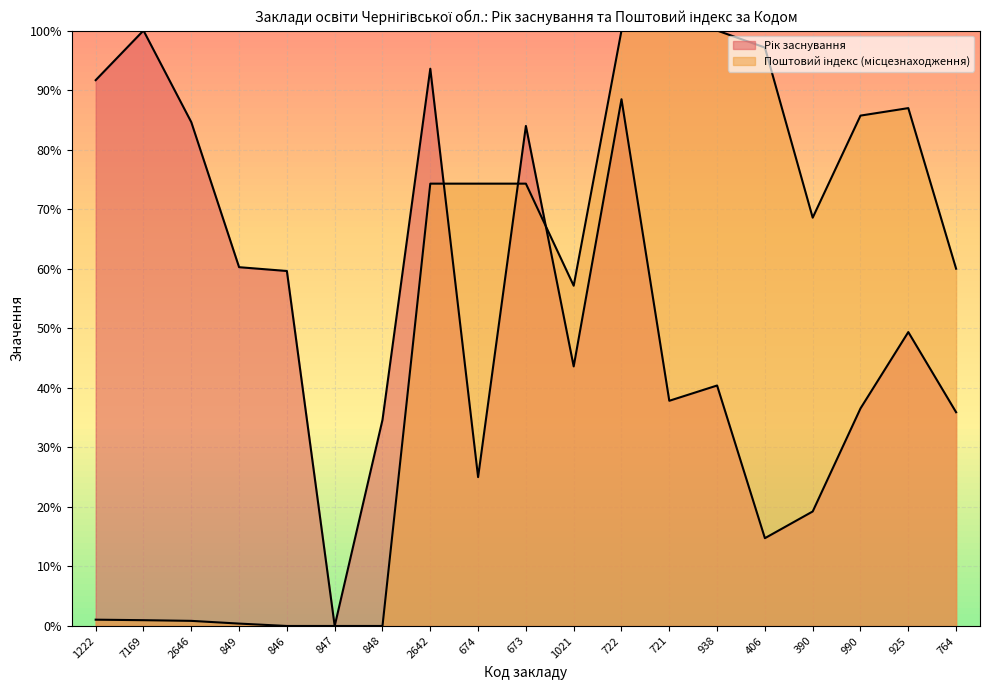

What is the difference between the second highest and second lowest values in the Поштовий індекс (місцезнаходження) series?

1.0